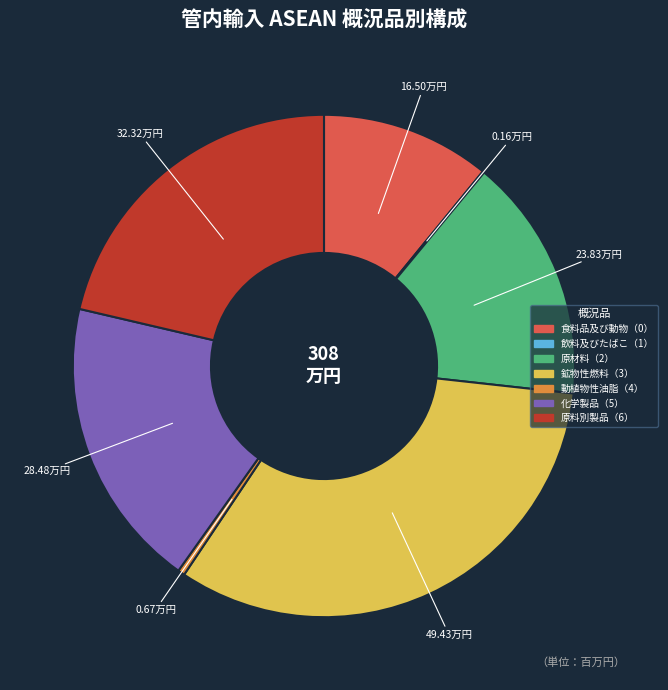

Is the sum of 原料別製品（6） and 鉱物性燃料（3） greater than half?

Yes